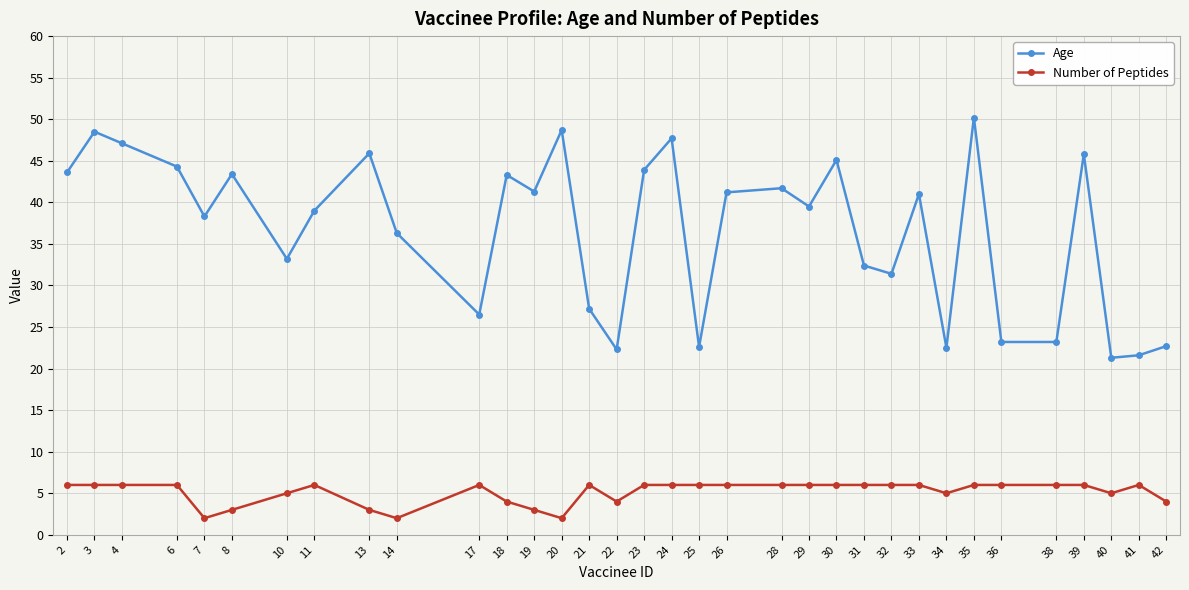

Is it true that Age equals 72.9 at 19?

False